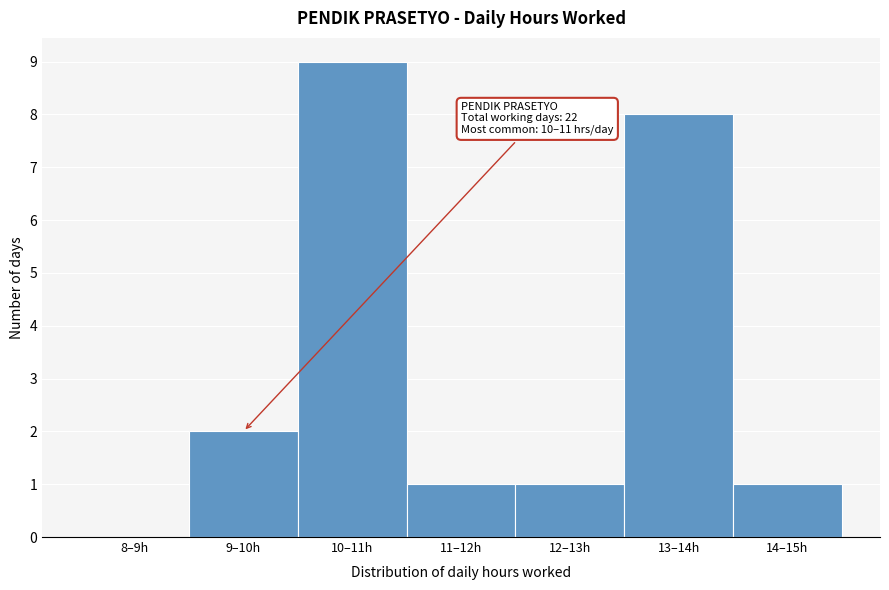

Reading left to right, extract all data points from this chart.

8–9h=0	9–10h=2	10–11h=9	11–12h=1	12–13h=1	13–14h=8	14–15h=1